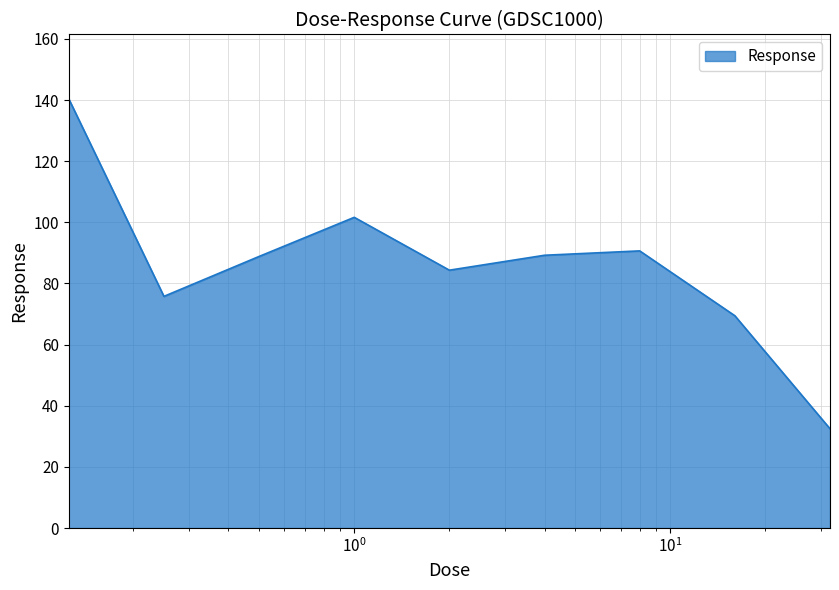

What is the difference between the maximum and minimum values?

107.9